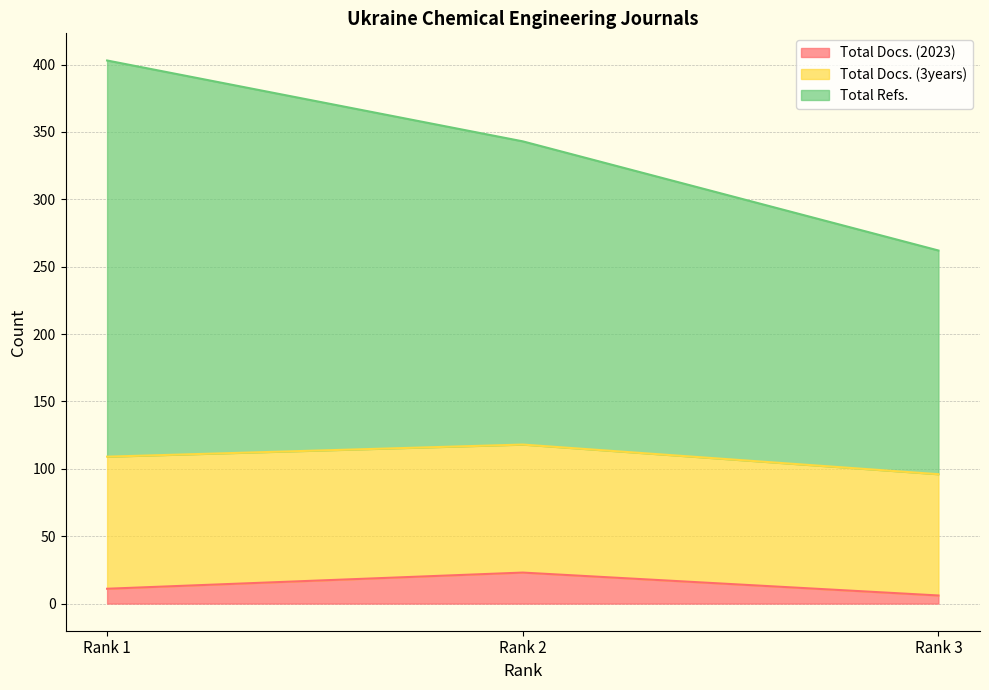

List the labels in order of Total Docs. (3years) value, largest first.

Rank 1, Rank 2, Rank 3